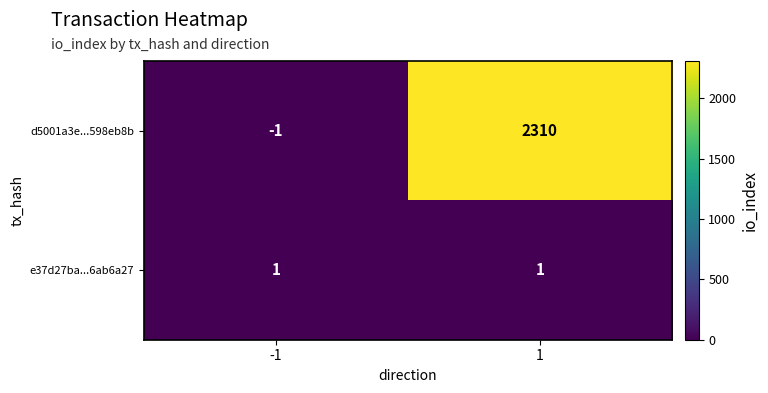

What is the spread (max minus min) of values at -1?

2